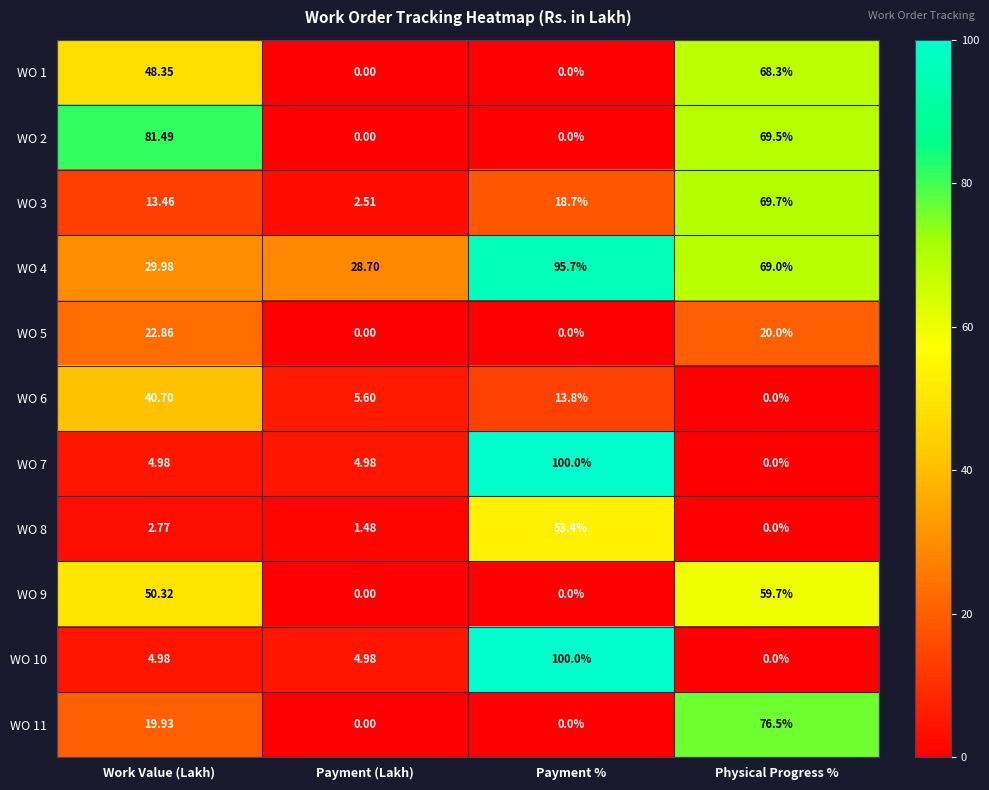

Which label corresponds to the largest value in the chart?

Payment %